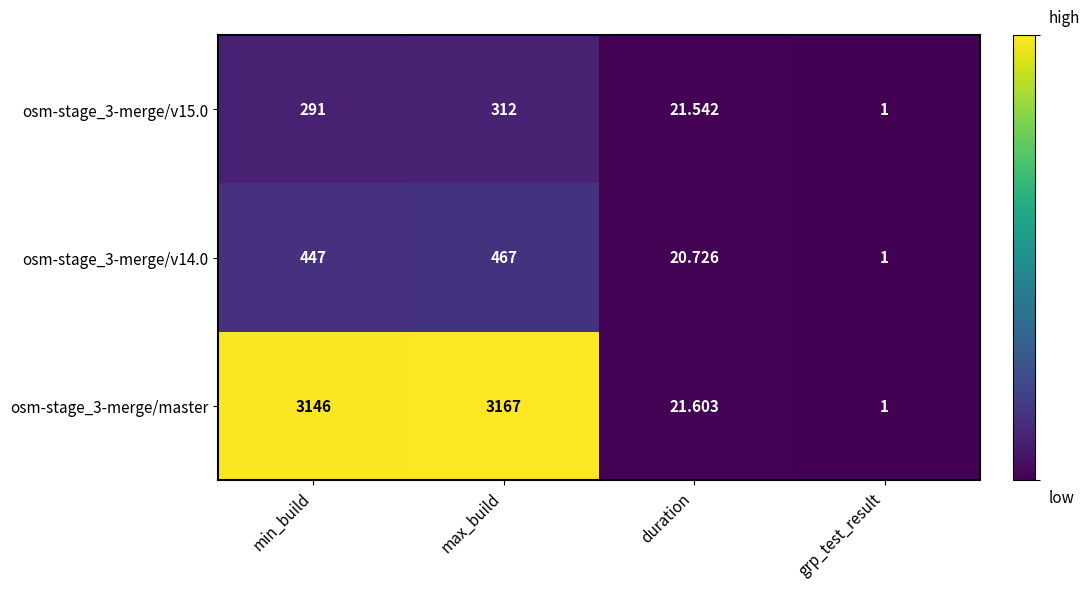

List the labels in order of osm-stage_3-merge/v15.0 value, smallest first.

grp_test_result, duration, min_build, max_build